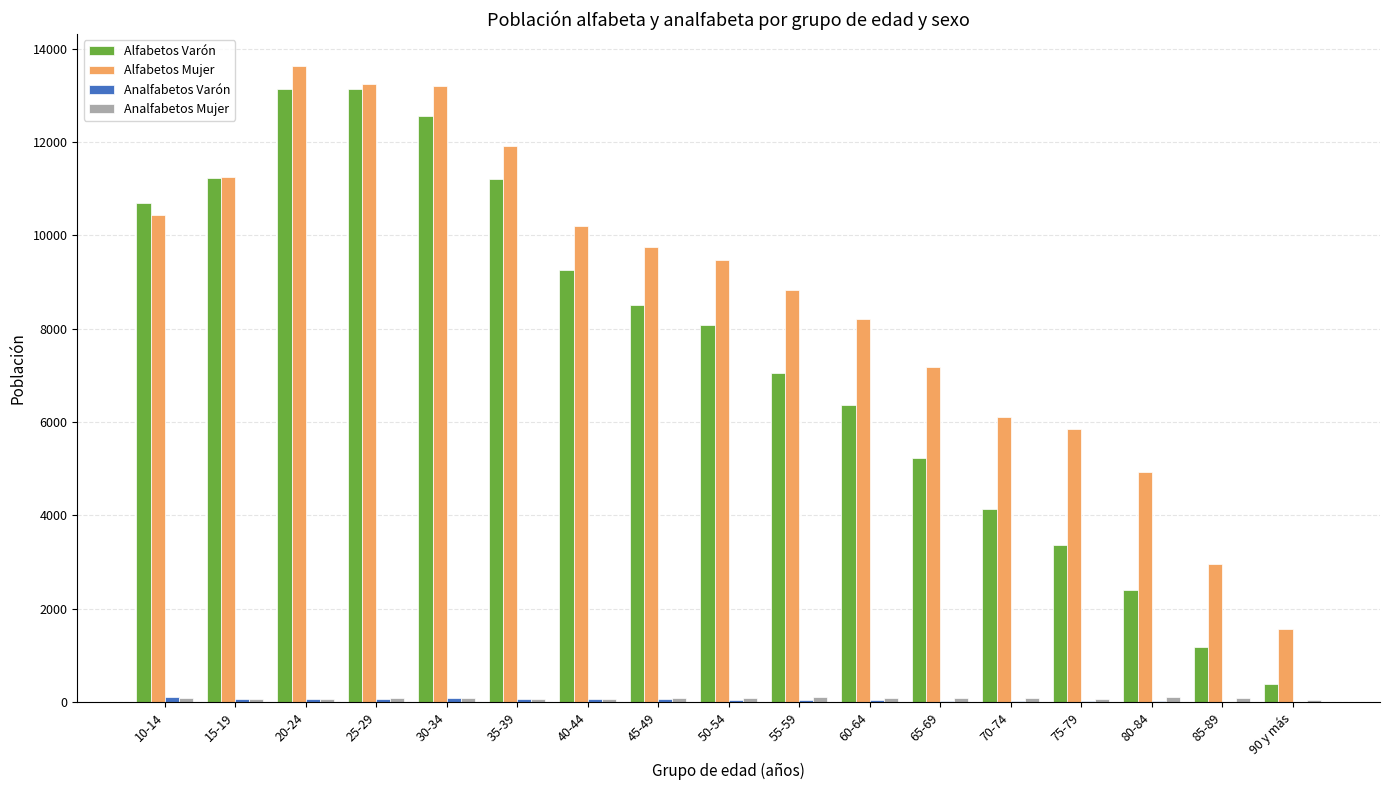

What is the greatest value displayed?

13635